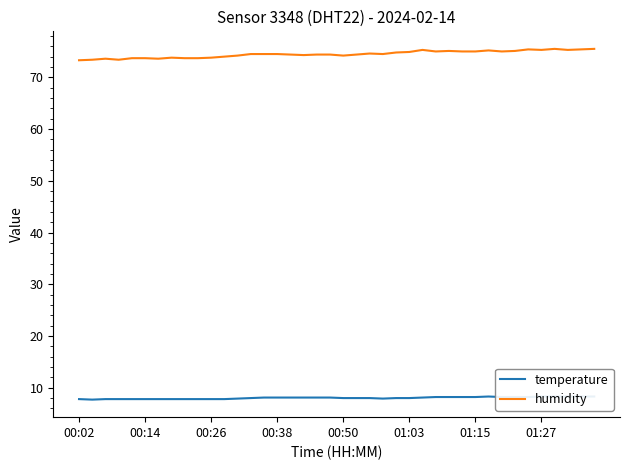

Is it true that humidity equals 74.9 at 01:03?

True